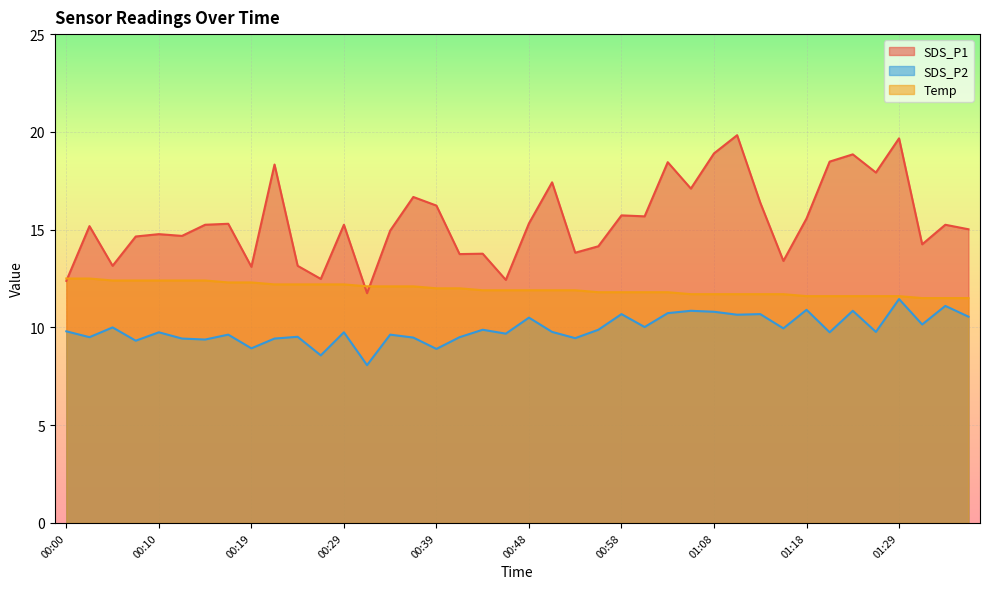

True or false: SDS_P1 and SDS_P2 cross at least once.

False